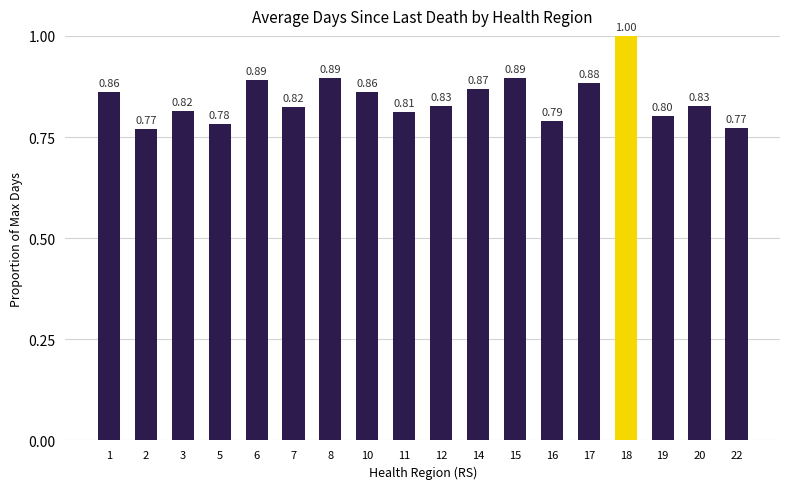

What is the sum of all values?

15.2